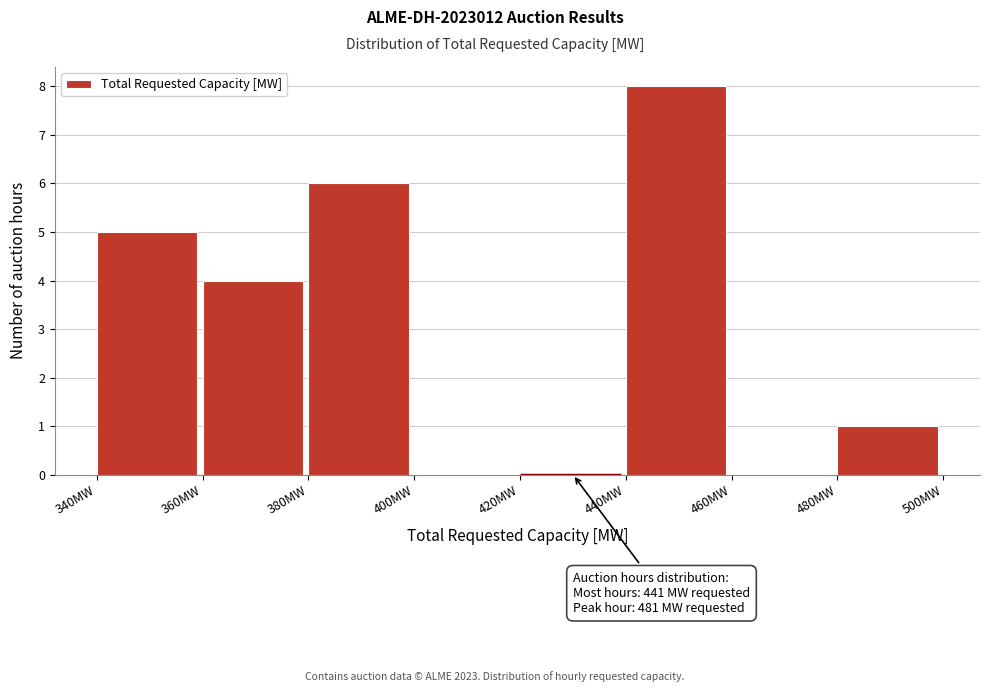

Which range on the x-axis has the tallest bar?

440 to 460